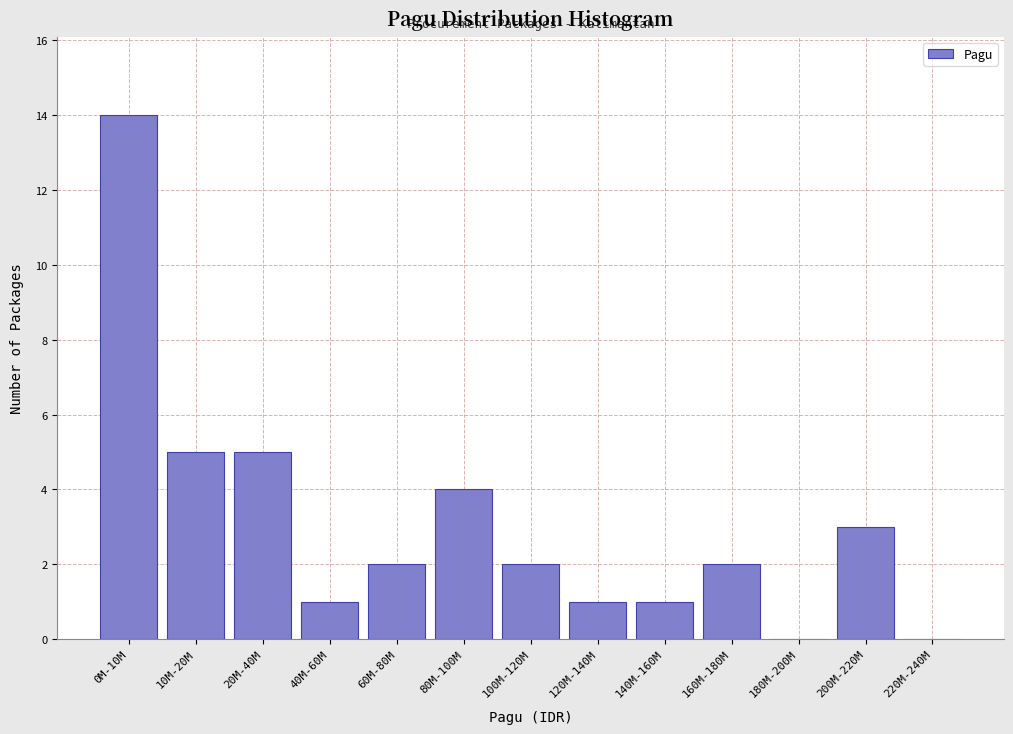

Reading left to right, extract all data points from this chart.

0M-10M=14	10M-20M=5	20M-40M=5	40M-60M=1	60M-80M=2	80M-100M=4	100M-120M=2	120M-140M=1	140M-160M=1	160M-180M=2	180M-200M=0	200M-220M=3	220M-240M=0